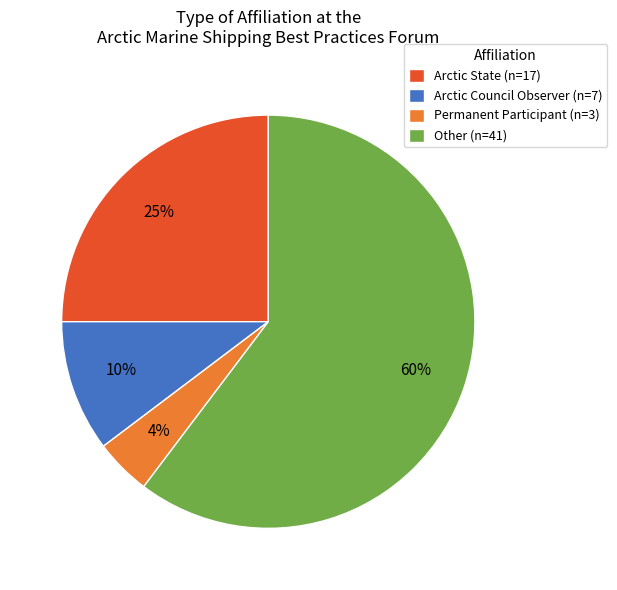

To the nearest percent, what is the combined percentage of Arctic State (n=17) and Permanent Participant (n=3)?

29%